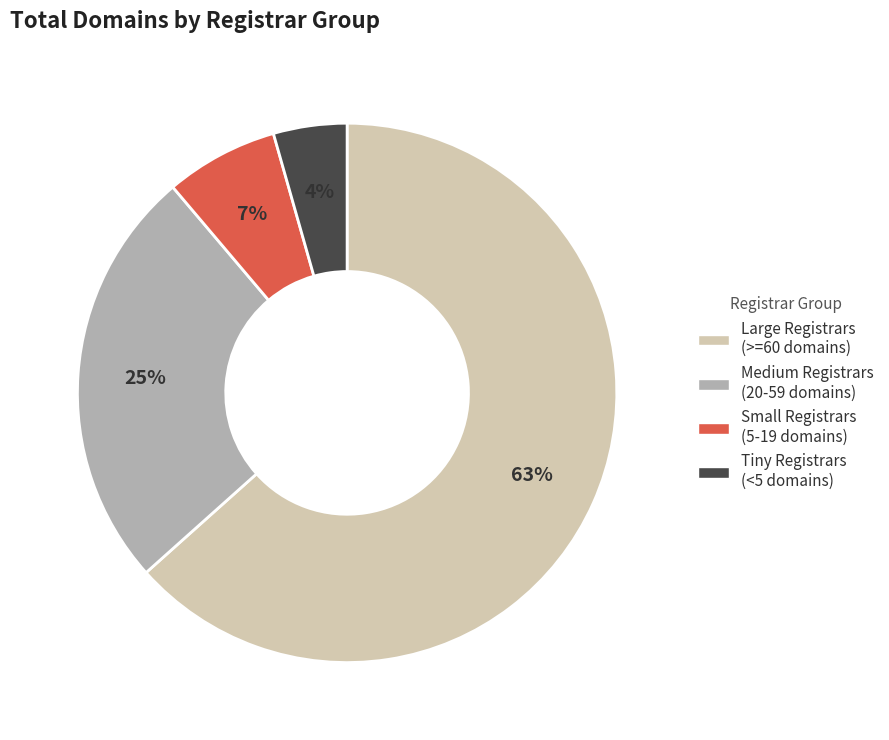

Is there a majority slice in this chart?

Yes